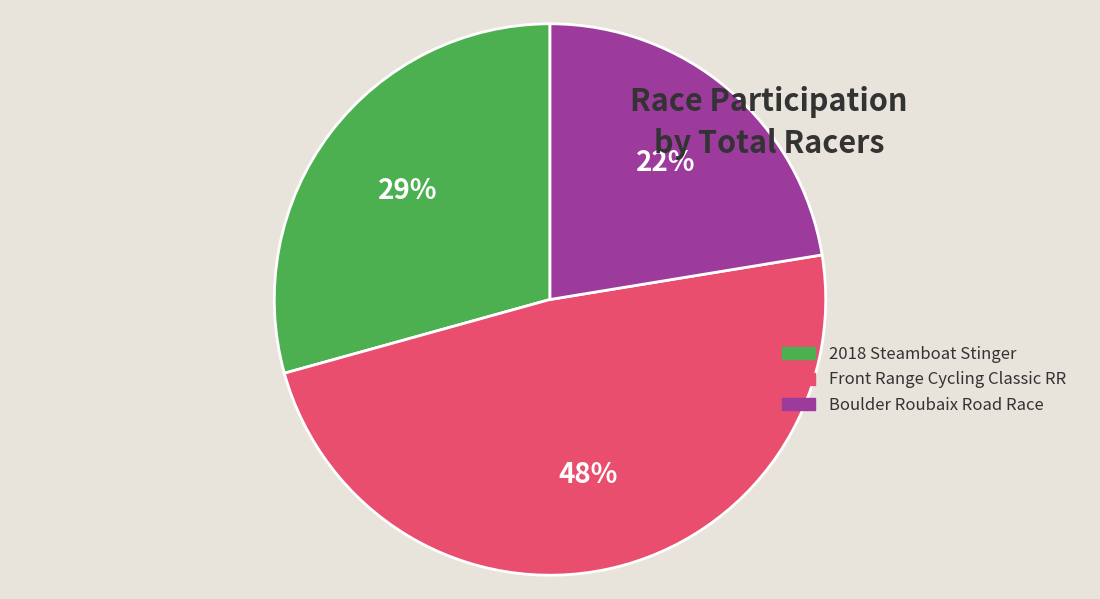

Which slice is the largest?

Front Range Cycling Classic RR